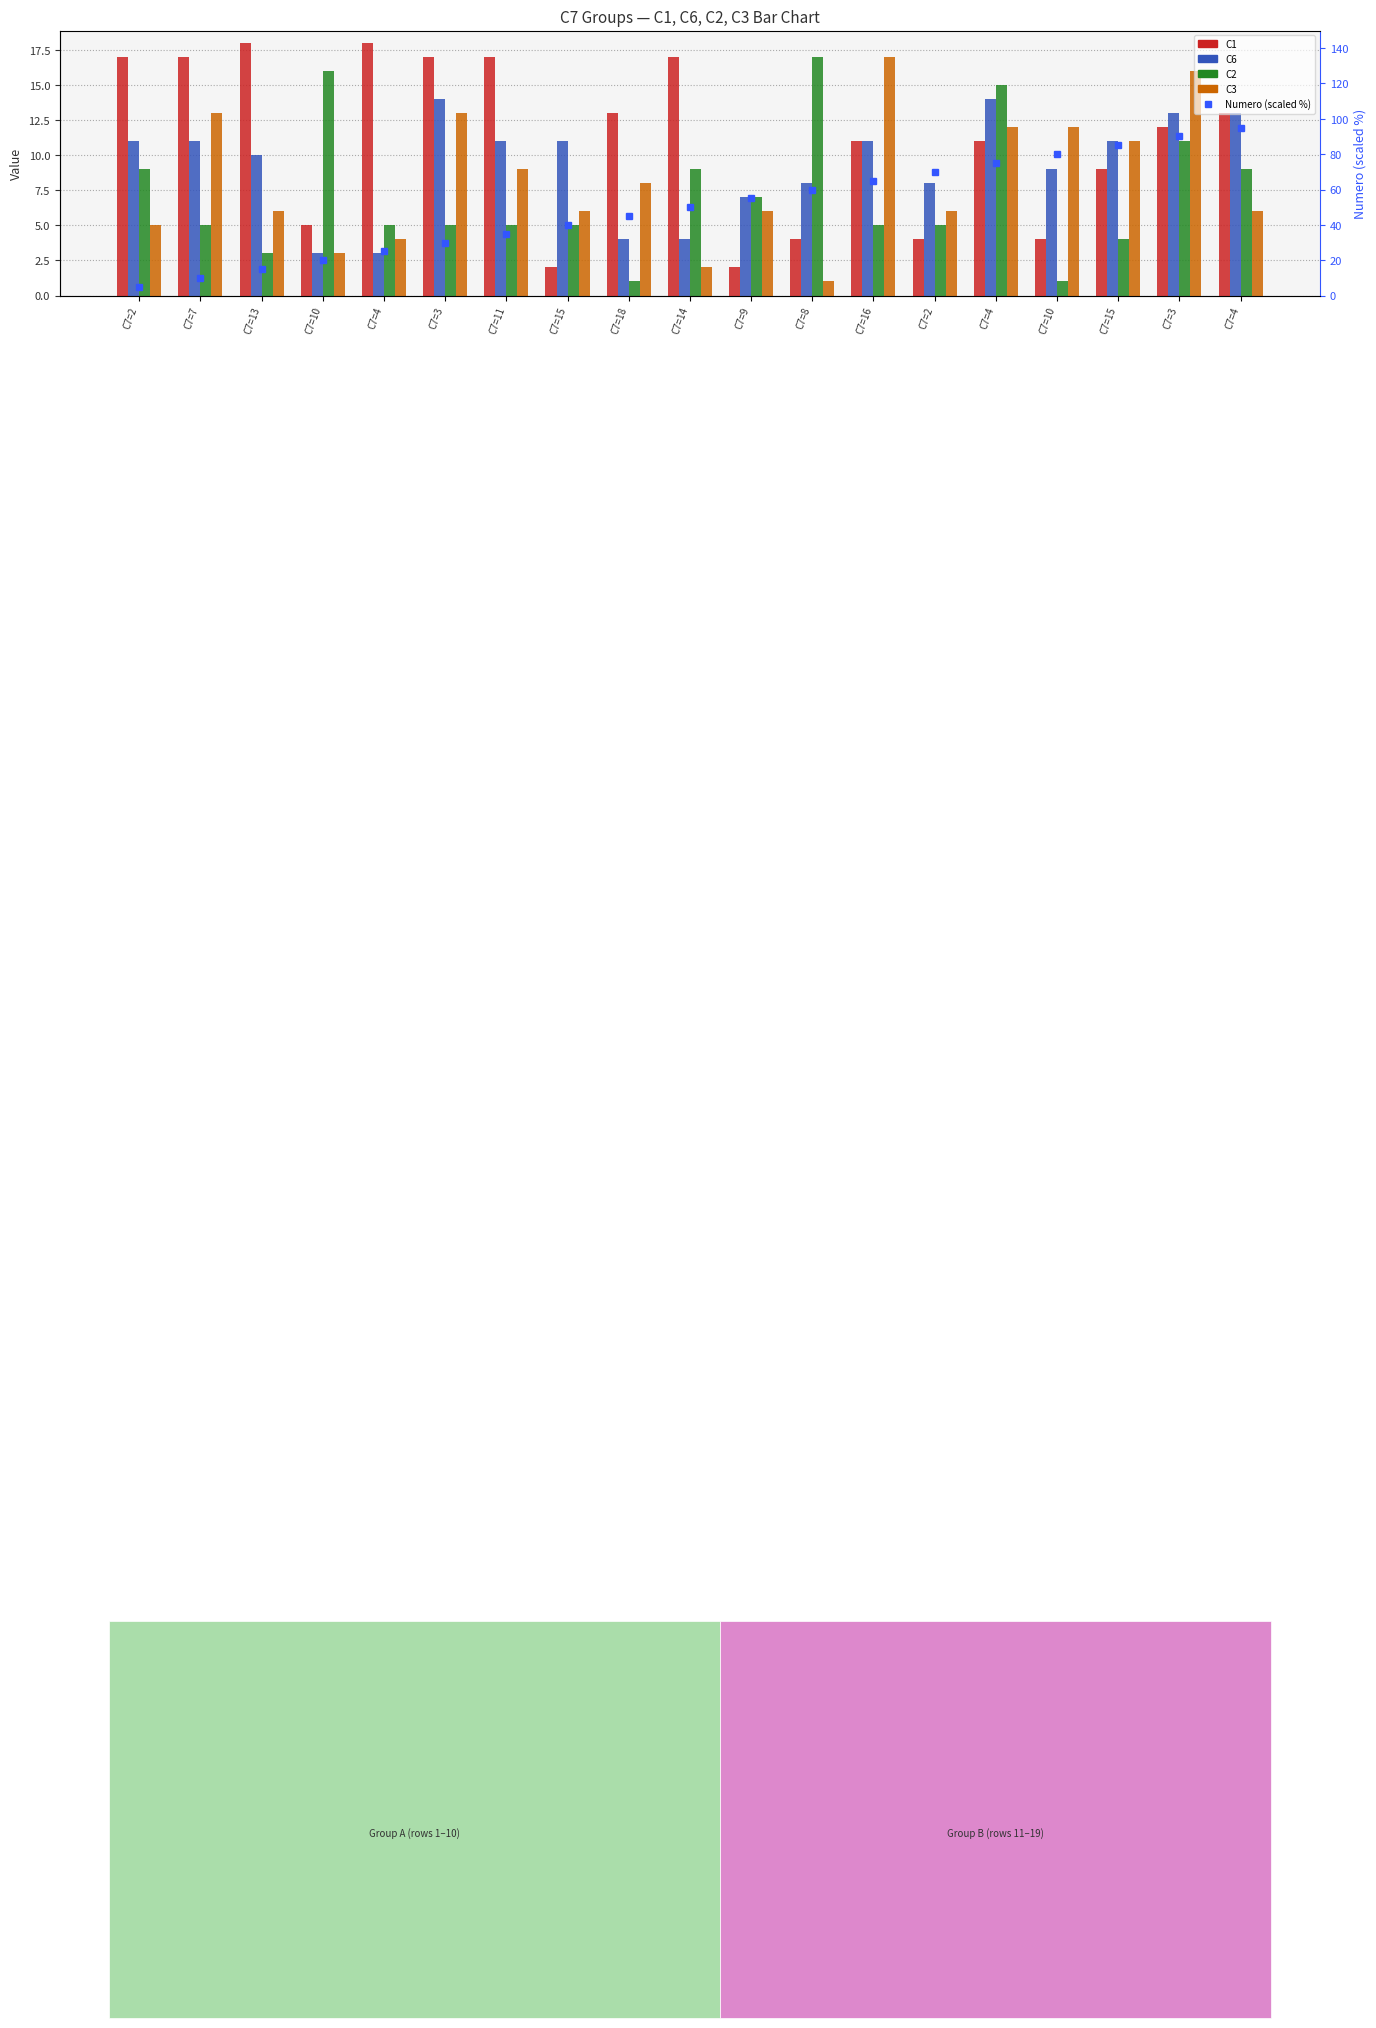

Which series has the largest range (max minus min)?

Numero (scaled %)